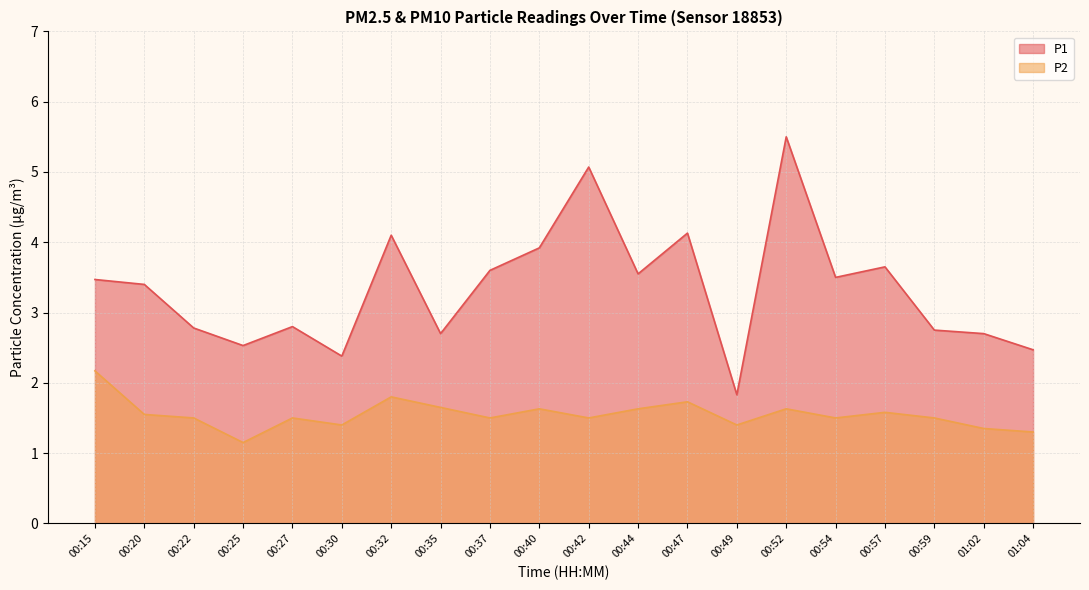

Which series has the largest range (max minus min)?

P1